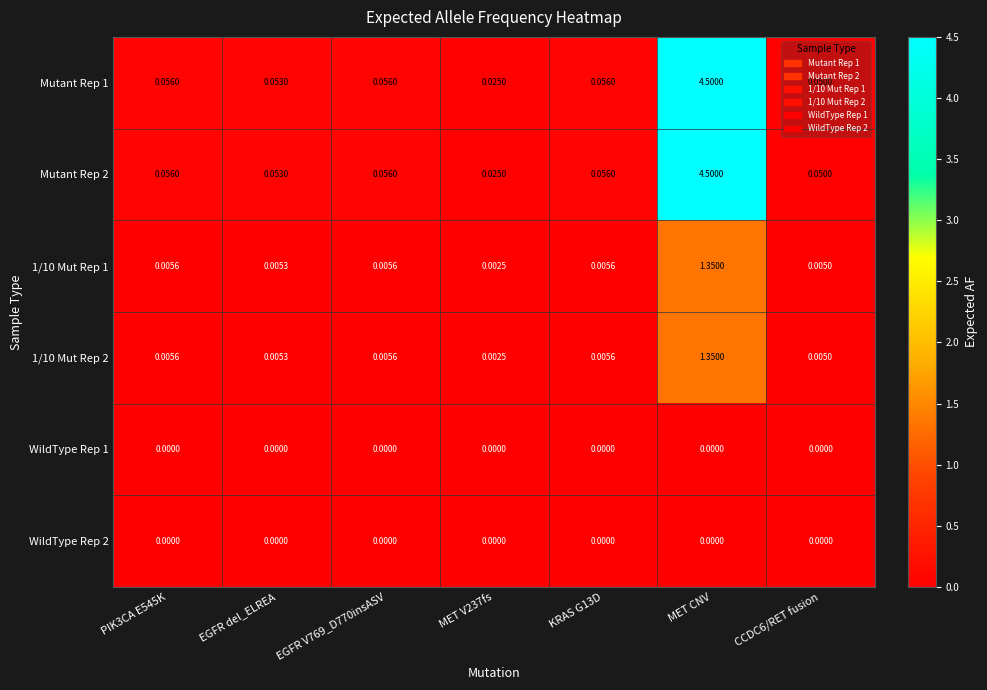

At which category is the sum across all series the highest?

MET CNV